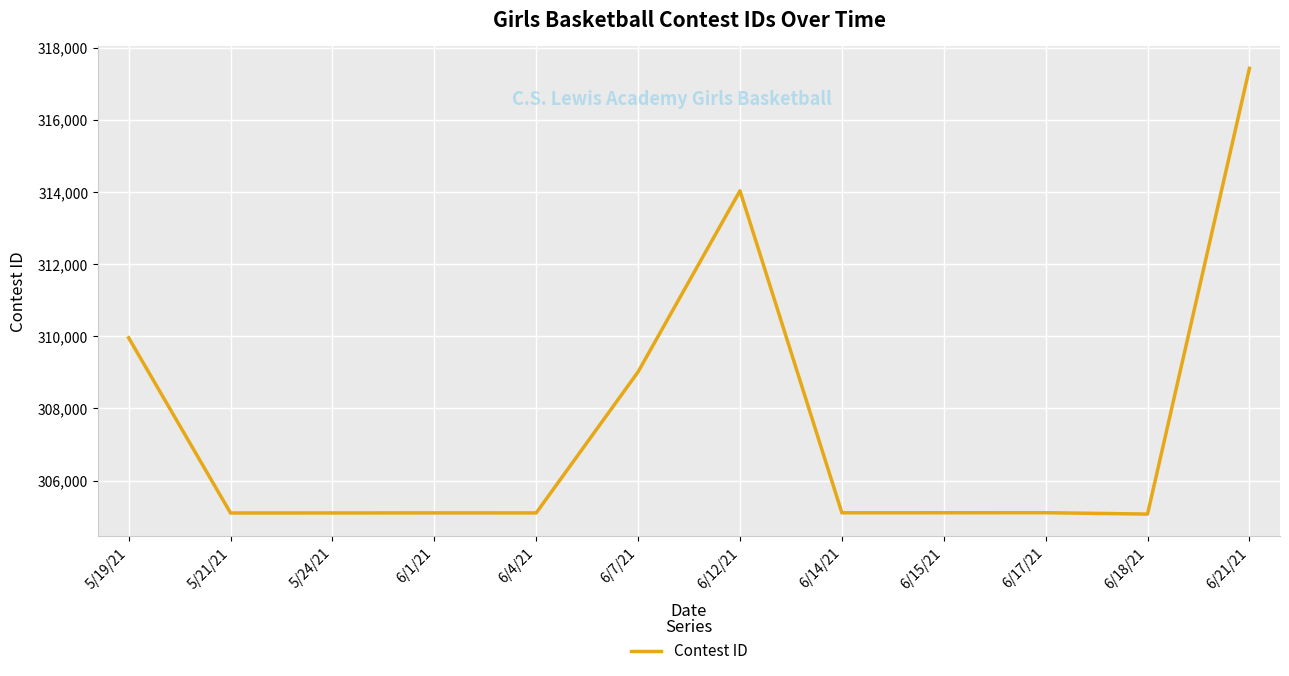

What is the difference between the values at 6/12/21 and 6/4/21?

8929